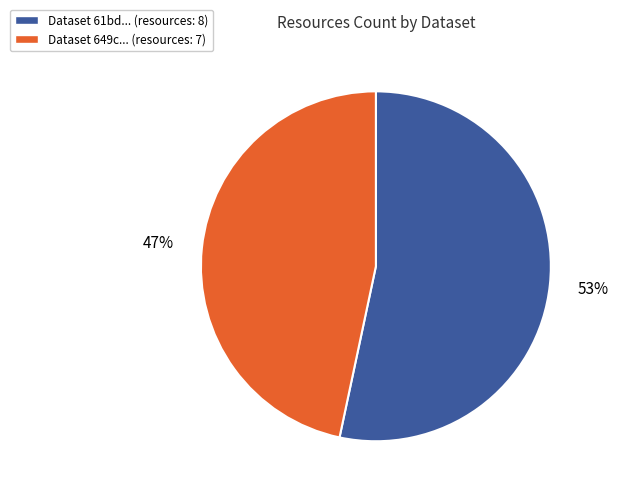

Rank the categories by value from lowest to highest.

Dataset 649c... (resources: 7), Dataset 61bd... (resources: 8)